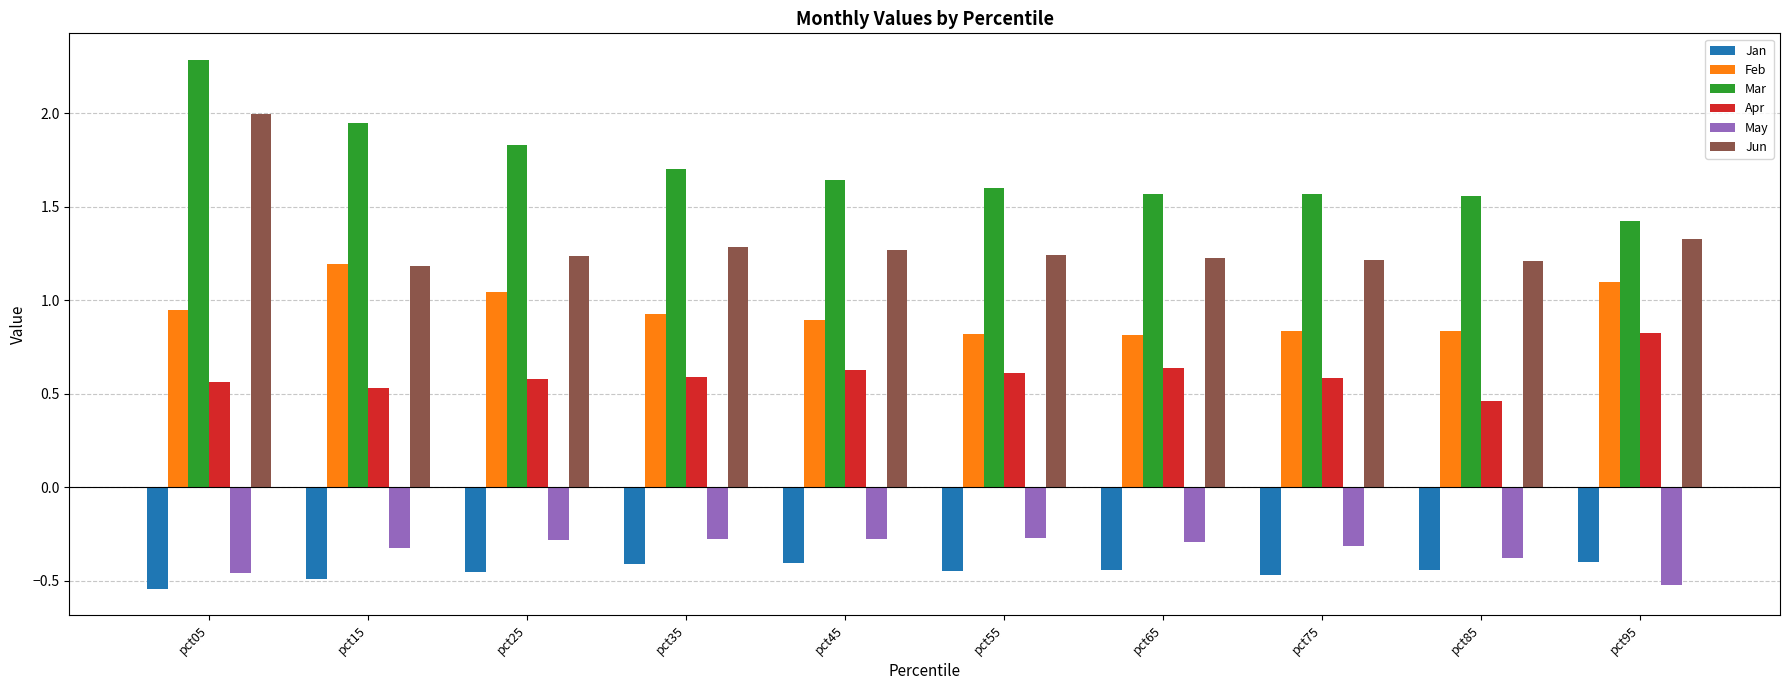

What is the total value across all series at pct15?

4.0